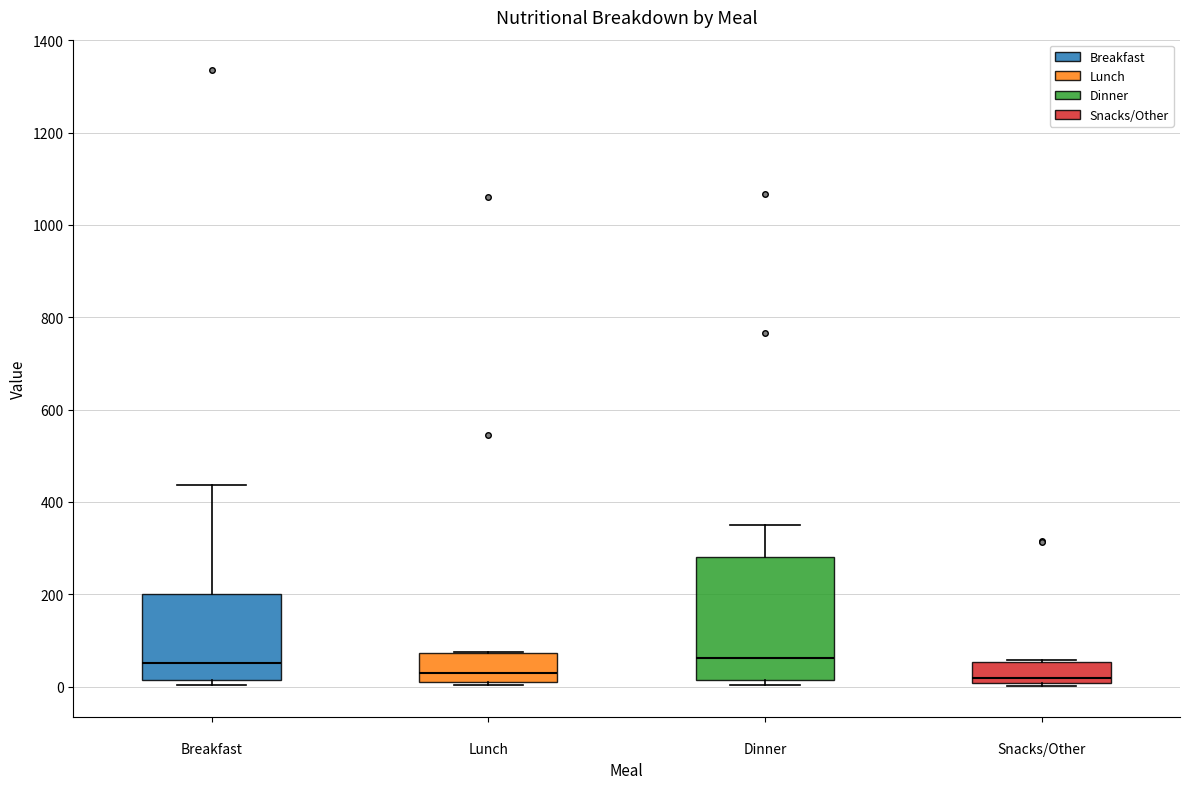

Where is the lower edge of the box for Dinner on the y-axis? The values are not printed on the chart, so give them approximately, as read against the axis.

20